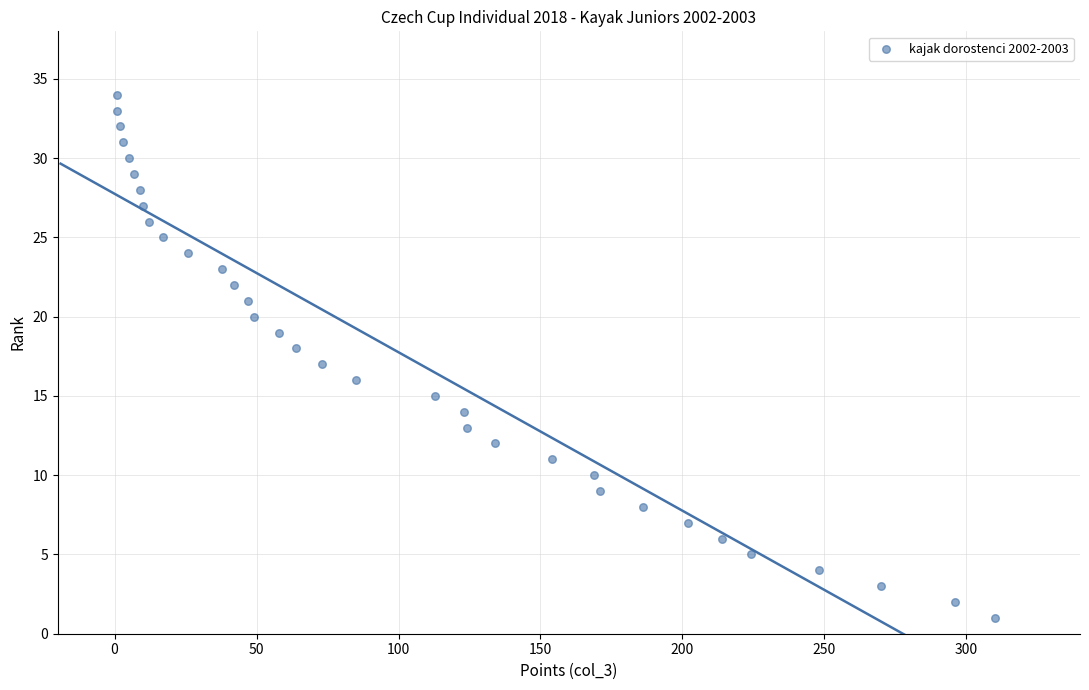

What is the range of X values (max minus min)?

309